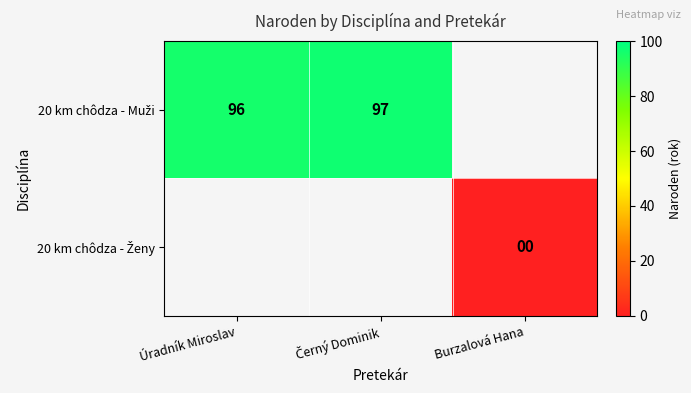

Between Úradník Miroslav and Černý Dominik, which series saw the biggest shift?

20 km chôdza - Muži